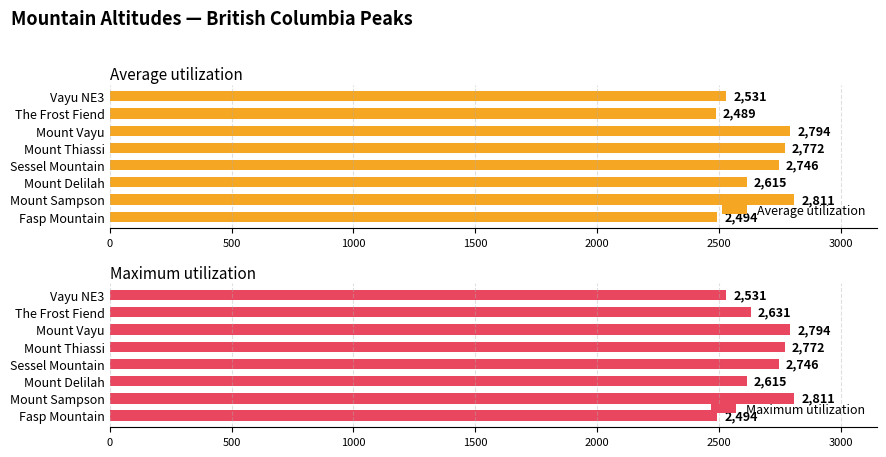

What is the difference between the Average utilization values at Mount Delilah and Fasp Mountain?

121